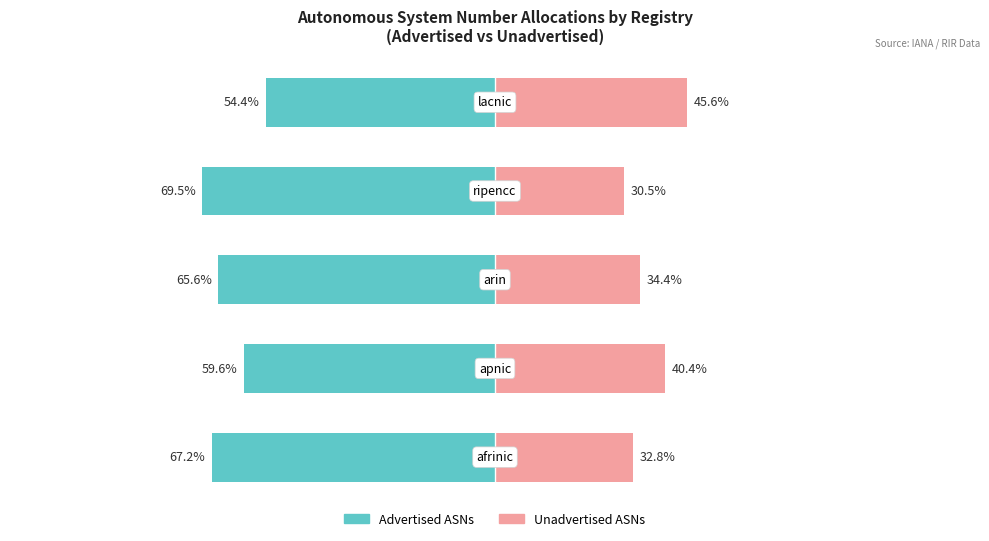

True or false: Advertised ASNs has a value of -65.6 at 2.

True